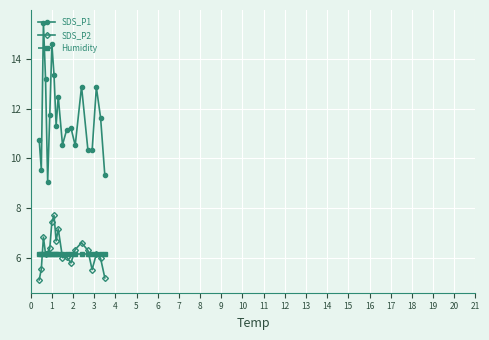

How many lines are shown in the chart?

3